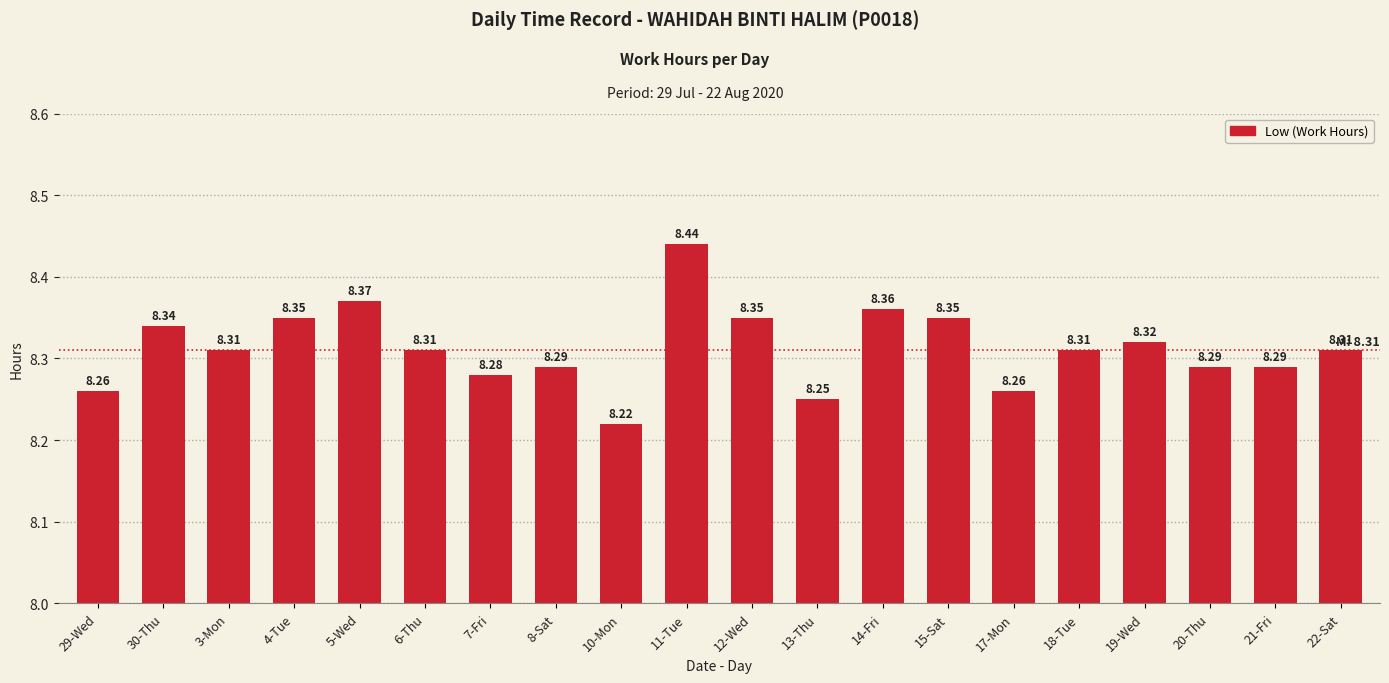

Approximately how many times larger is the value at 20-Thu compared to 4-Tue?

1.0